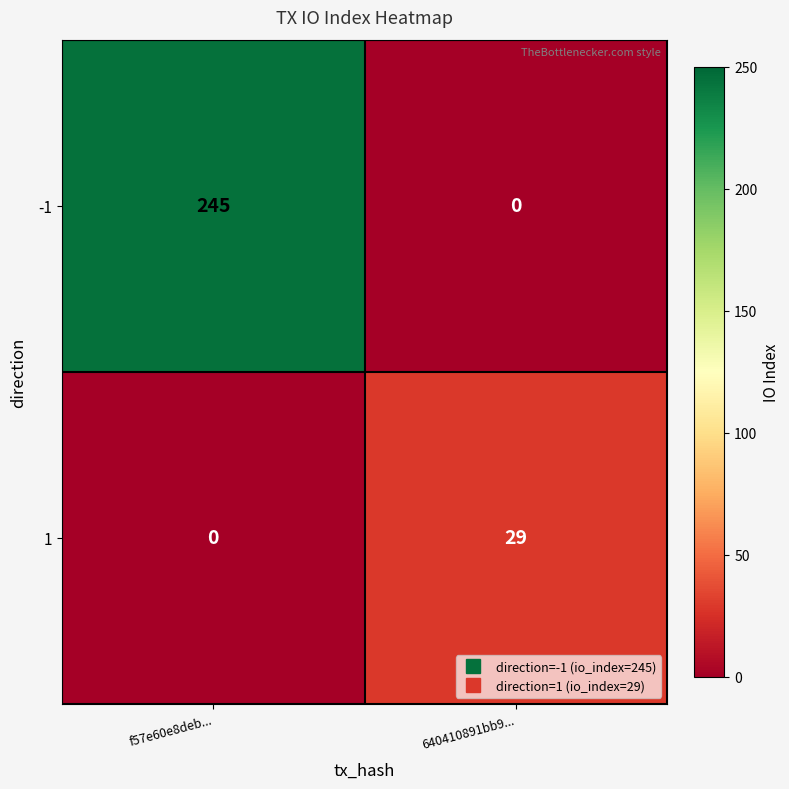

How many categories are shown in the chart?

2